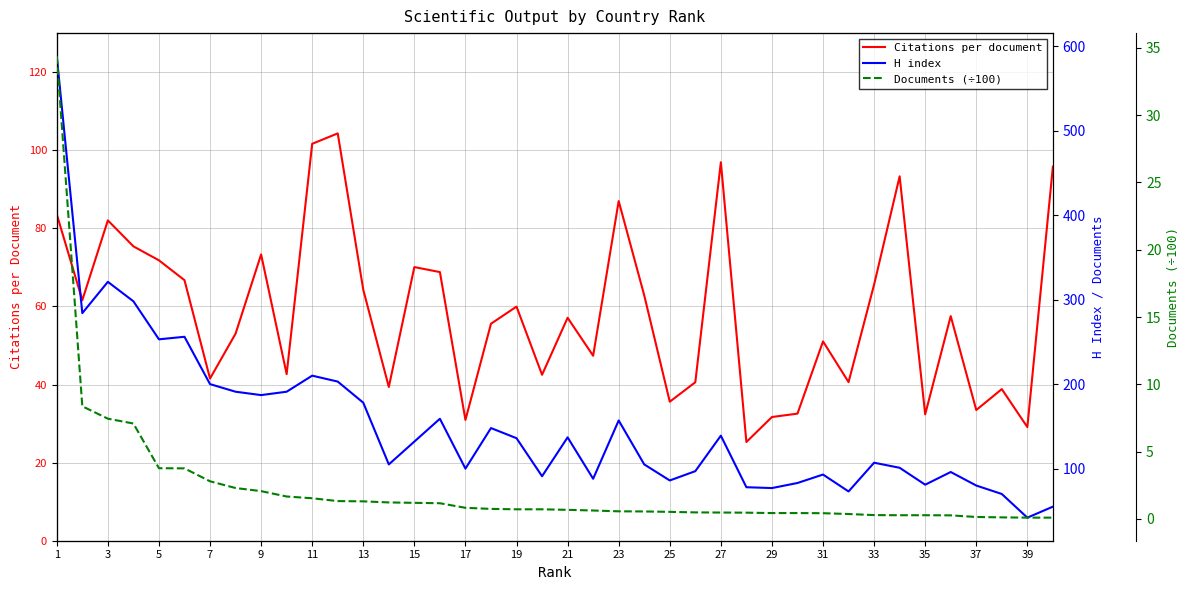

What is the maximum value for Citations per document?

104.3